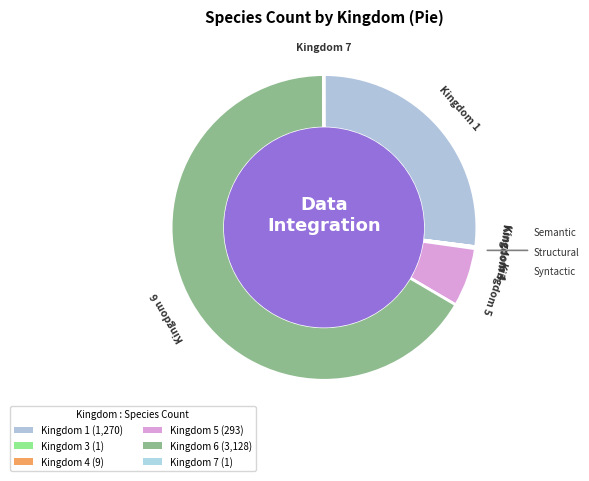

To the nearest percent, what is the average slice percentage?

17%